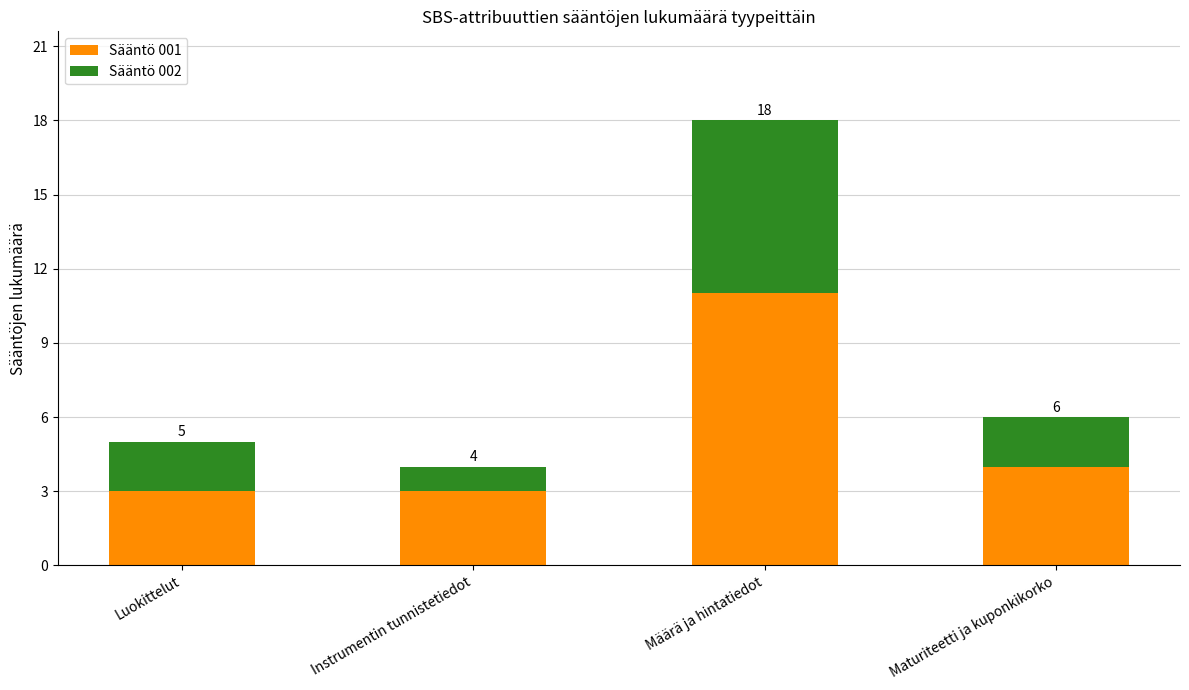

What is the sum of the Sääntö 002 values at Määrä ja hintatiedot and Instrumentin tunnistetiedot?

8